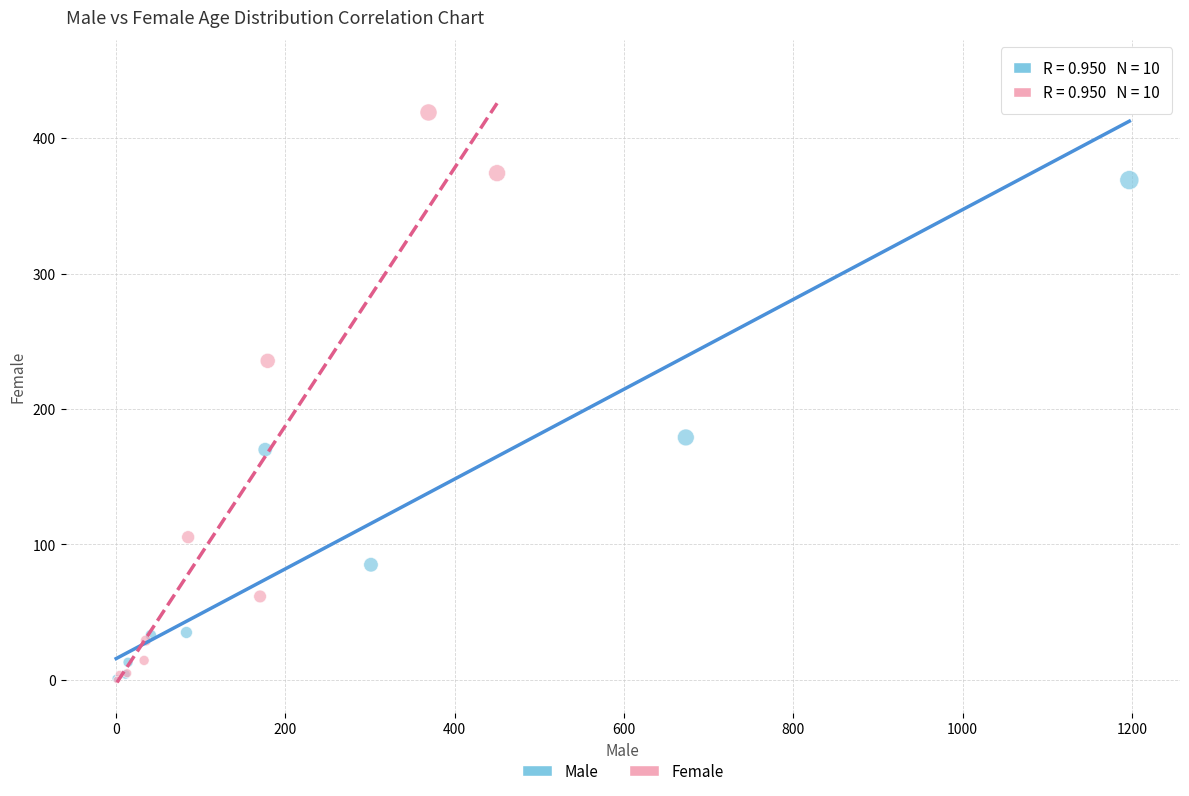

Which series has the widest spread of Y values?

Male